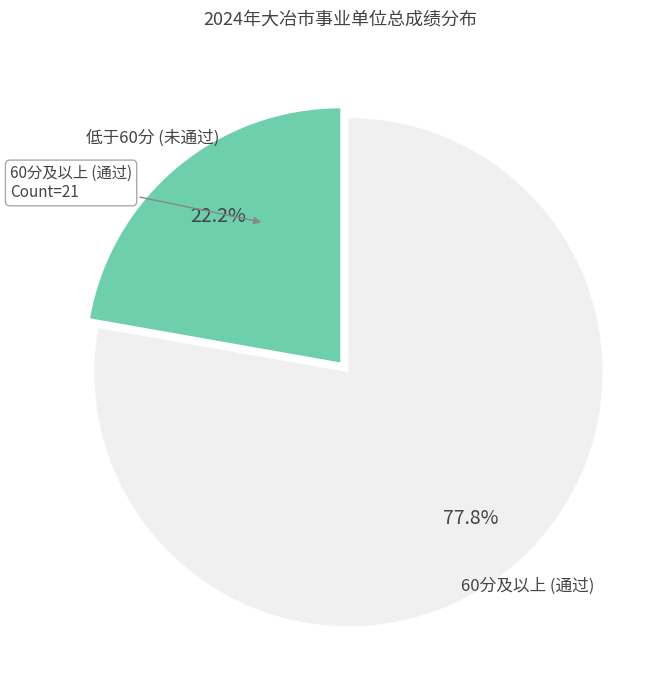

Does any single category account for the majority?

Yes